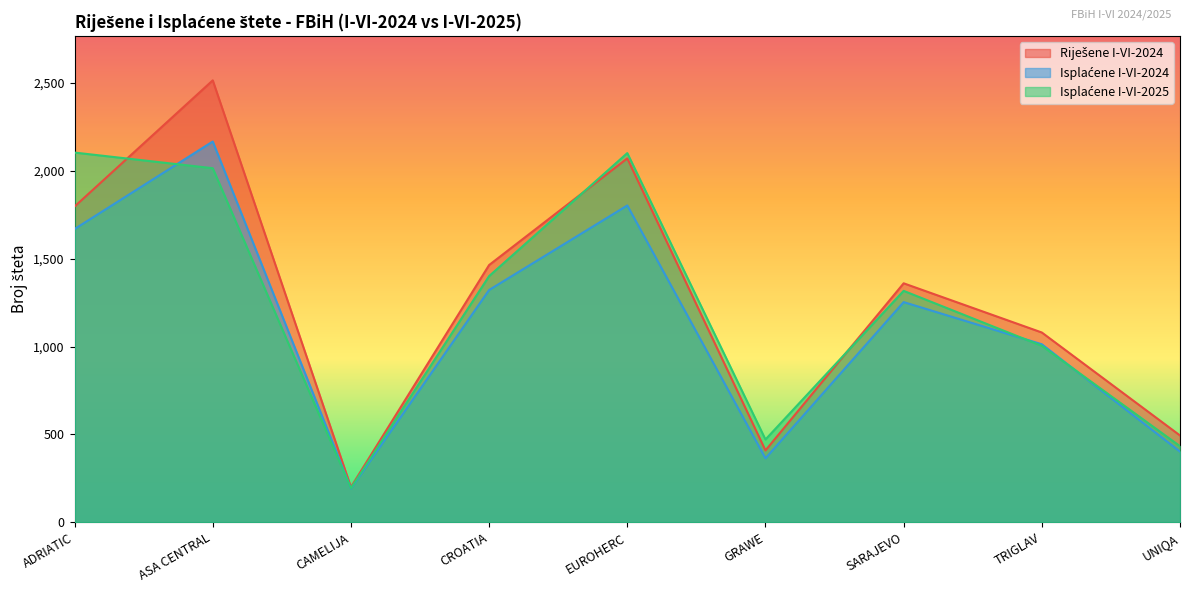

How many values in the Riješene I-VI-2024 series exceed 1360?

4